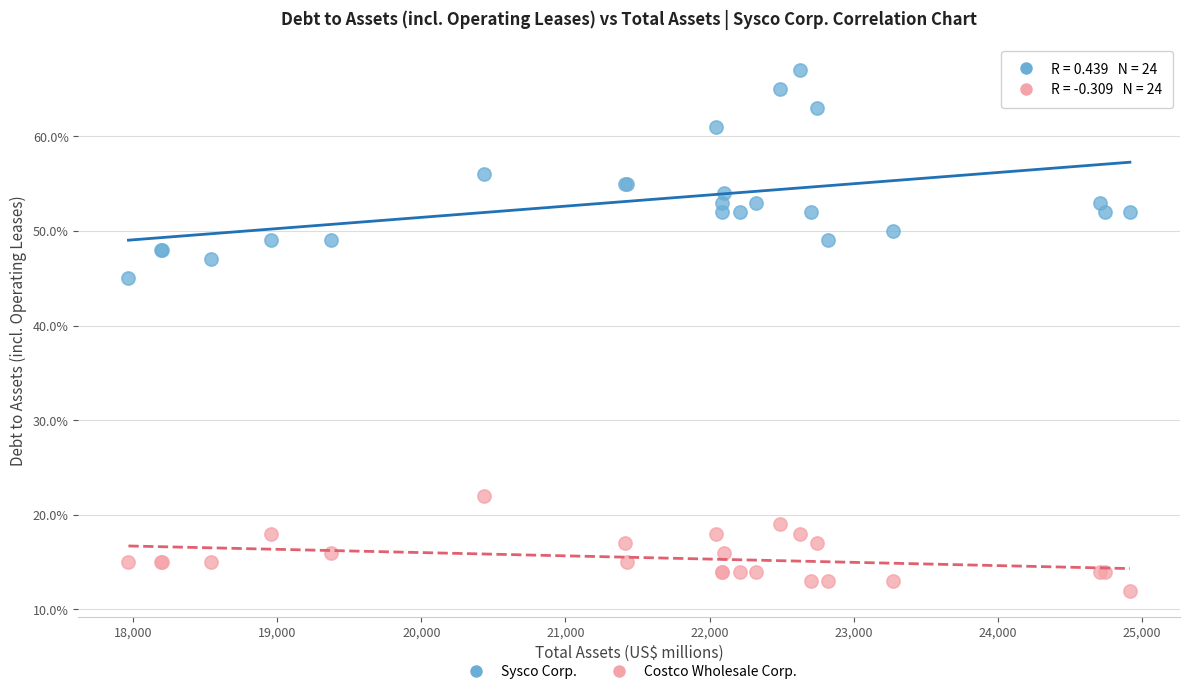

Which series reaches the minimum Y coordinate?

Costco Wholesale Corp.